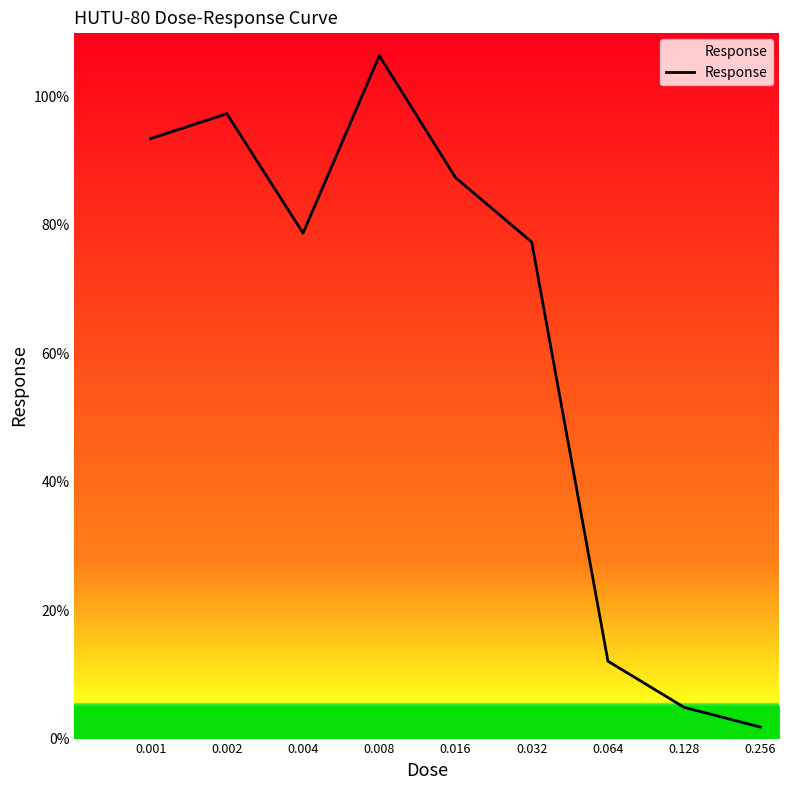

How many interior local valleys (lower than both neighbors) does the data have?

1